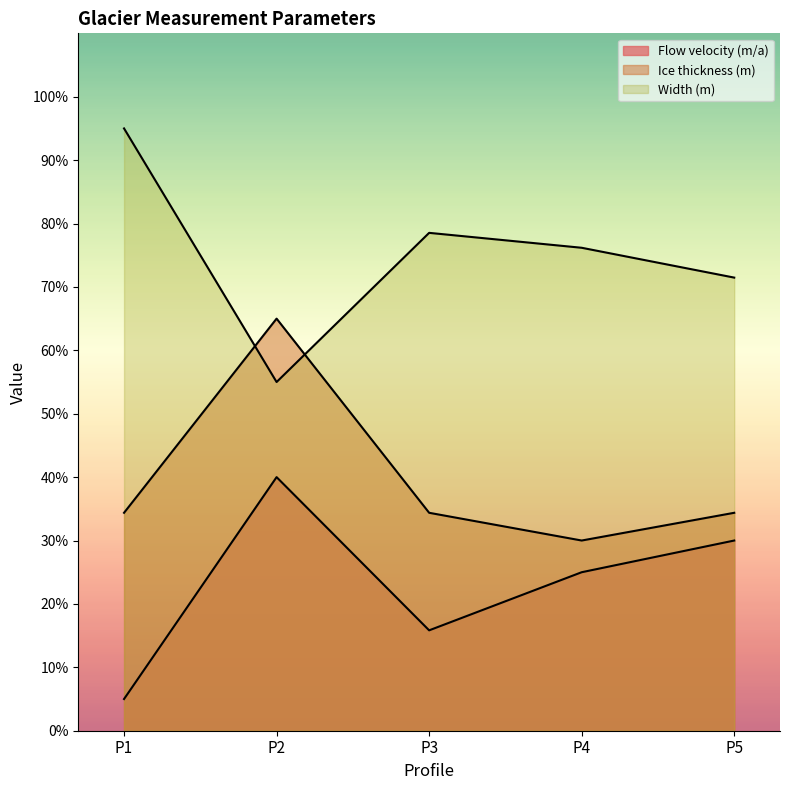

The Width (m) series shows 45.6 at P5. True or false?

False